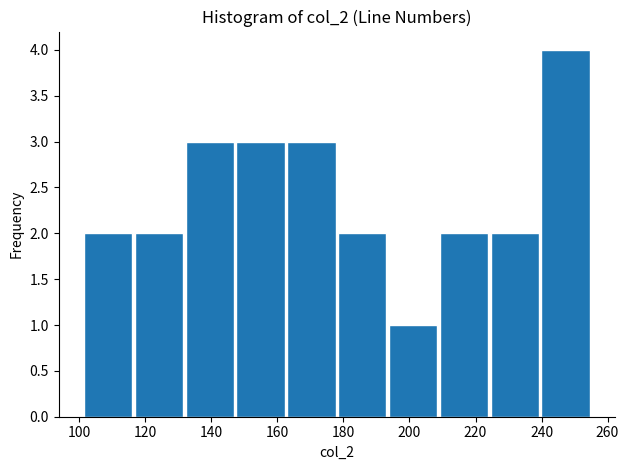

Reading left to right, list every bar in this chart as the range it spans on the x-axis followed by its height. Neither the bar edges nor the heights are printed on the chart, so give them approximately, as read against the axes.

101.0 to 116.4: 2
116.4 to 131.8: 2
131.8 to 147.2: 3
147.2 to 162.6: 3
162.6 to 178.0: 3
178.0 to 193.4: 2
193.4 to 208.8: 1
208.8 to 224.2: 2
224.2 to 239.6: 2
239.6 to 255.0: 4